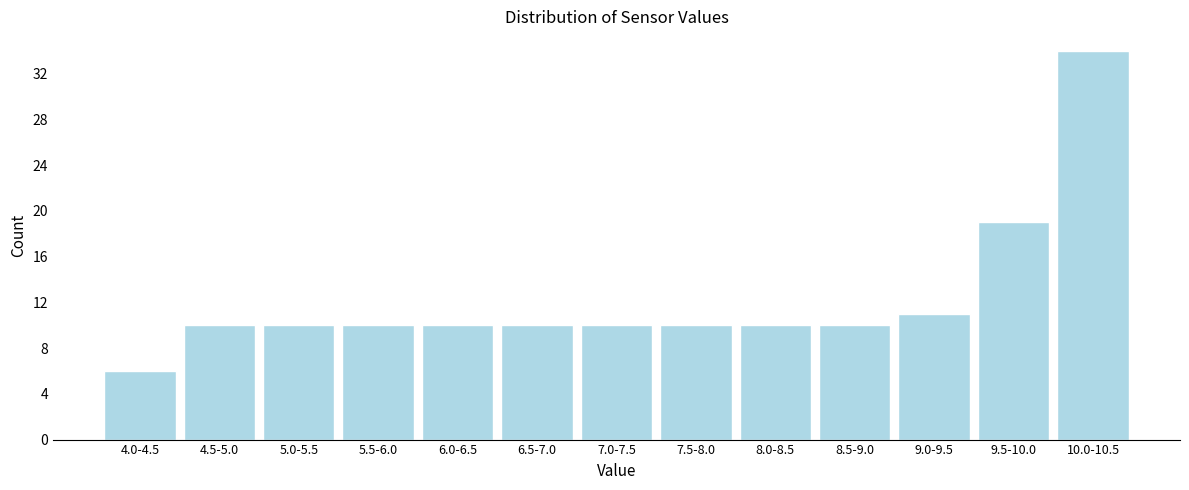

Reading left to right, transcribe all the data shown in this chart.

6	10	10	10	10	10	10	10	10	10	11	19	34